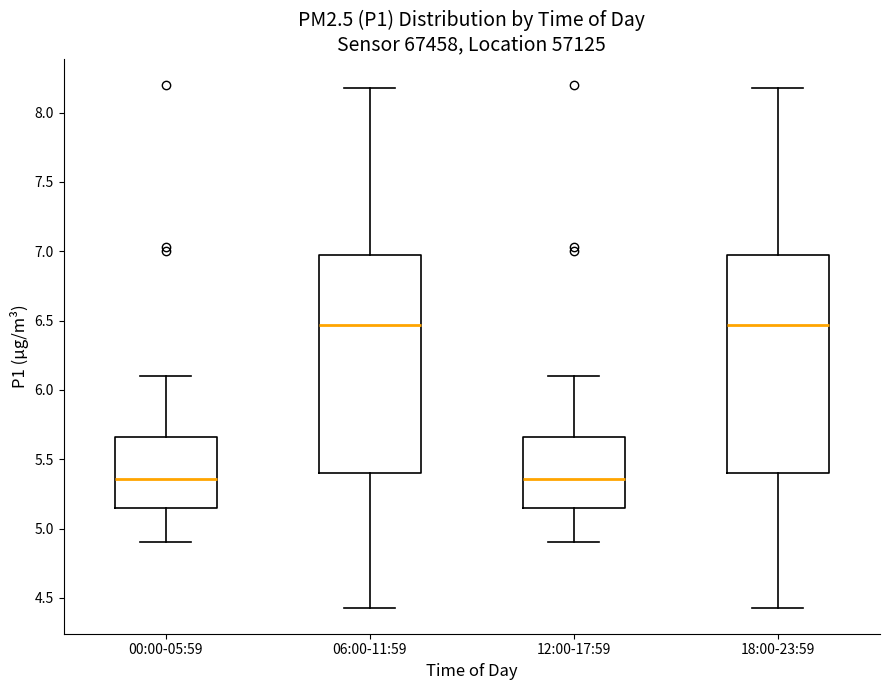

Where does the lower whisker of the box for 12:00-17:59 end on the y-axis? The values are not printed on the chart, so give them approximately, as read against the axis.

4.90